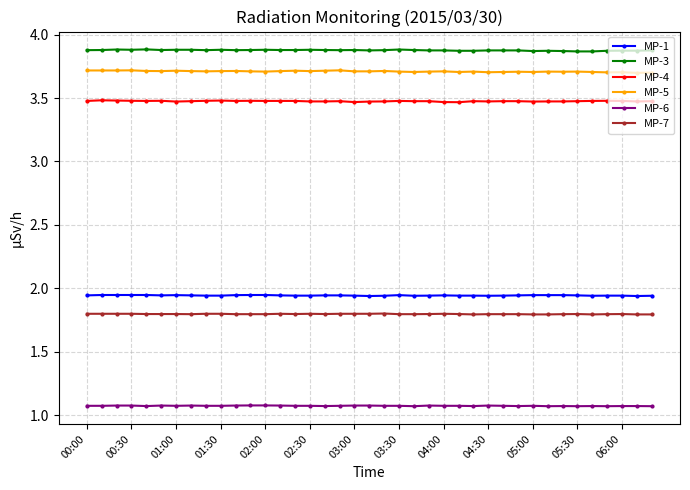

True or false: MP-3 and MP-1 intersect in this chart.

False